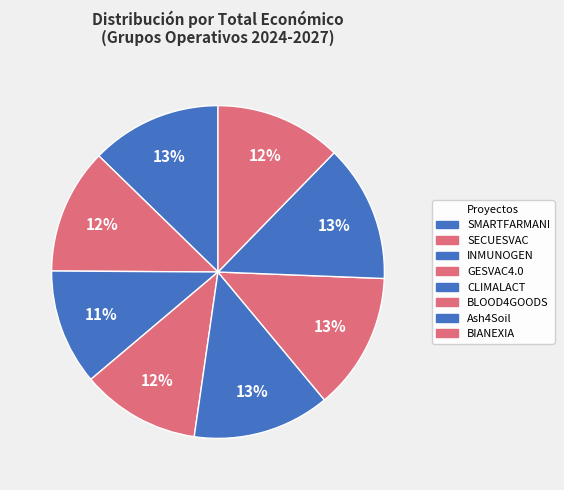

The SECUESVAC slice represents 12% of the pie. True or false?

True